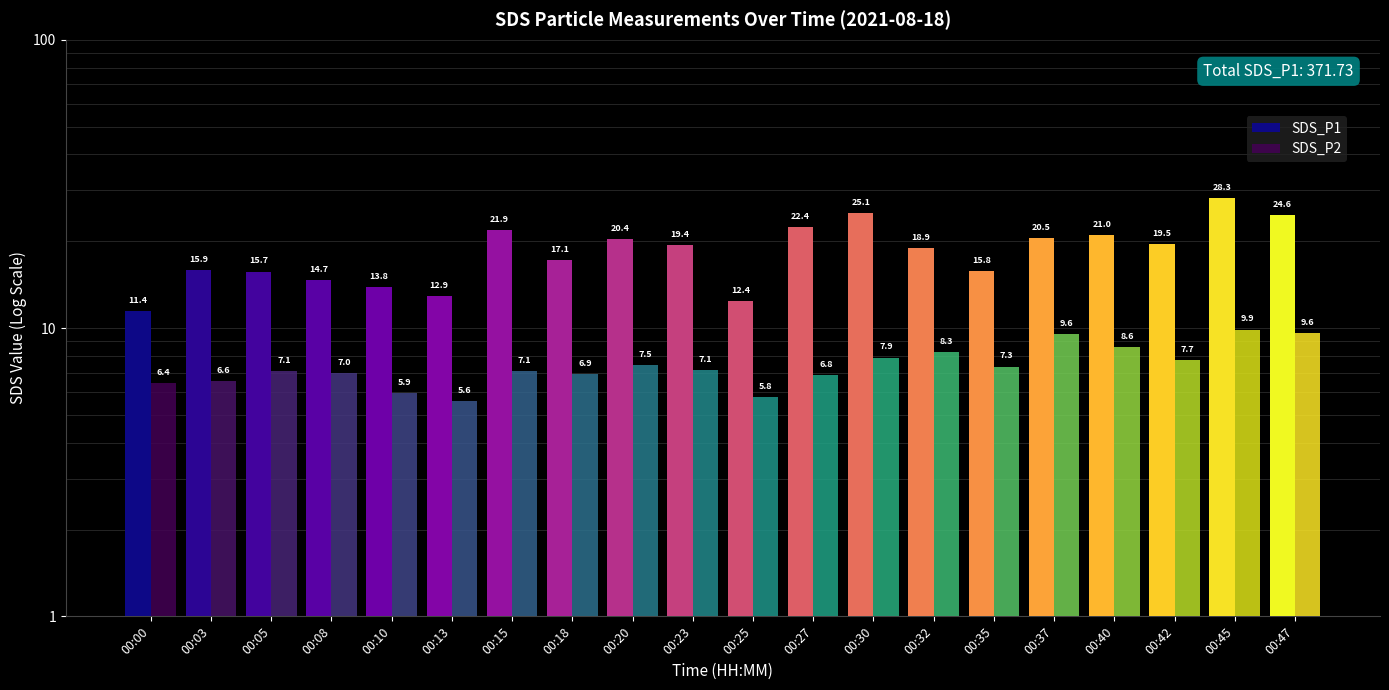

What is the value of the SDS_P2 bar at the 14th from the left?

8.3